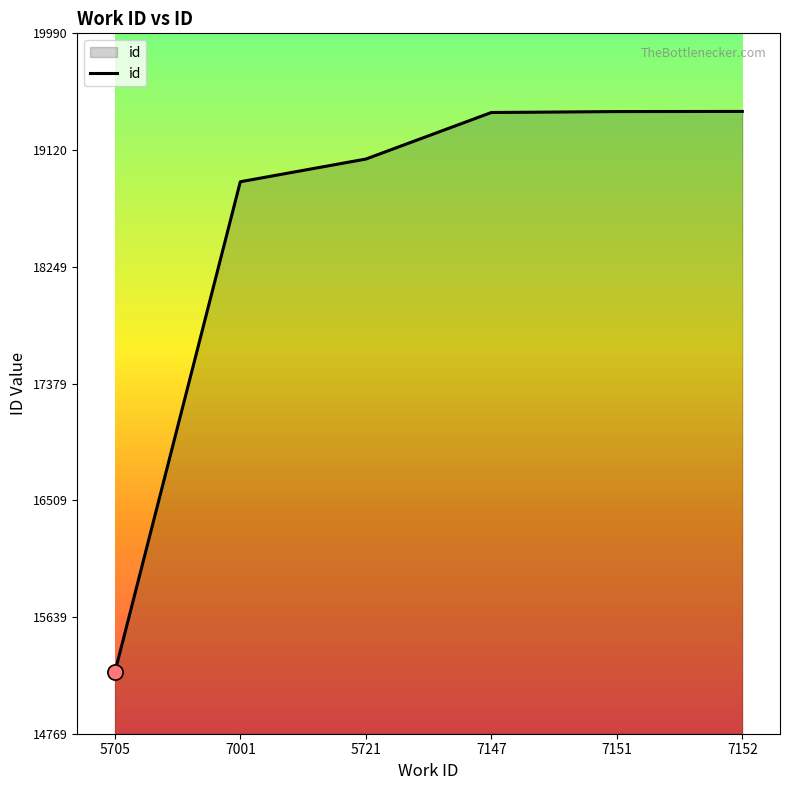

Between 7151 and 7001, which is larger?

7151